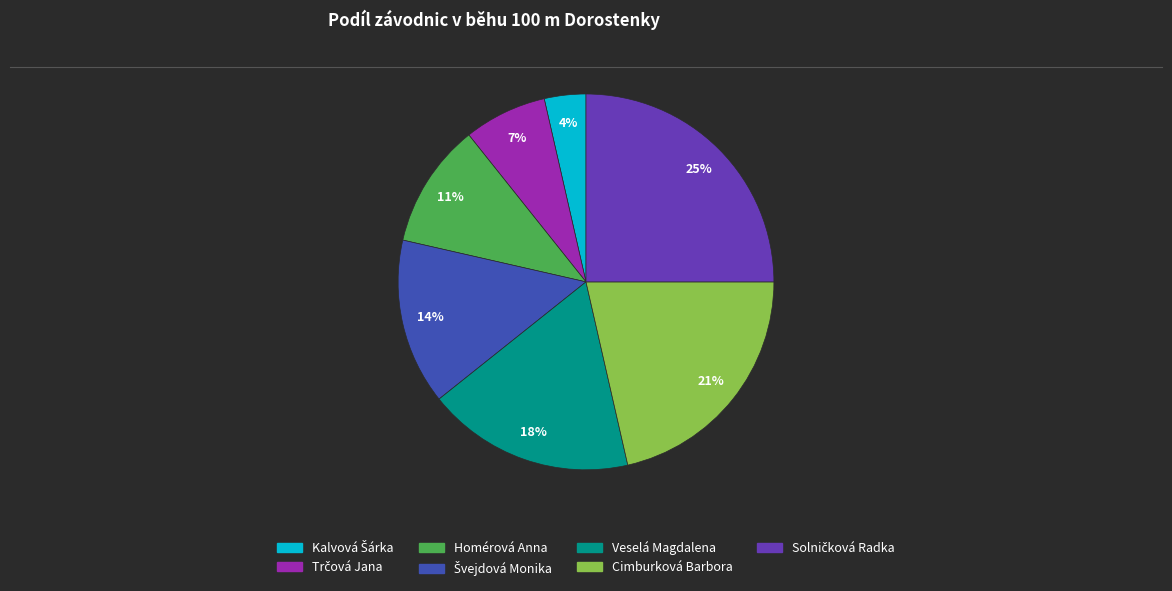

Is Veselá Magdalena the majority of the pie?

No